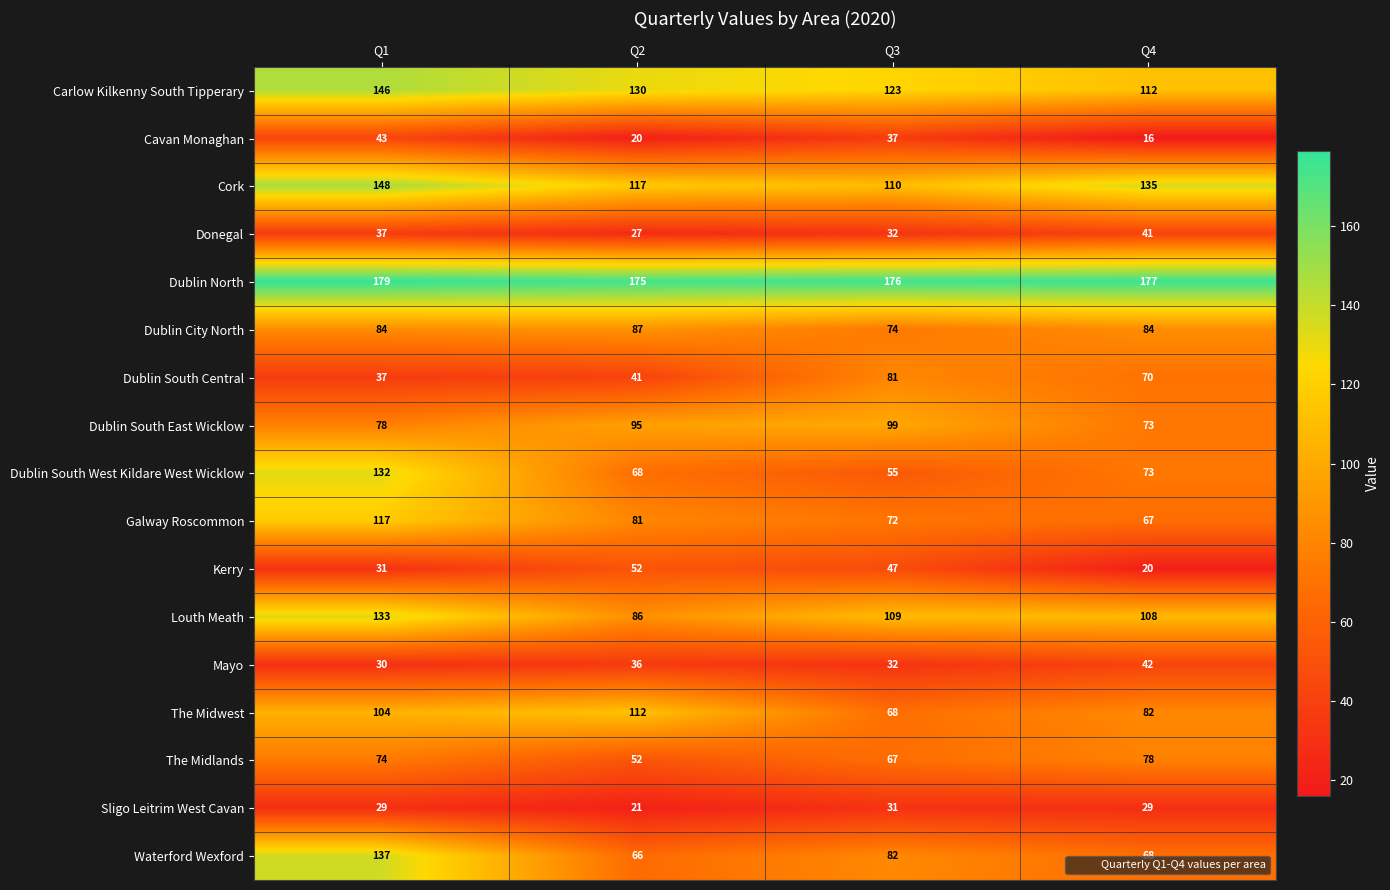

What is the maximum value shown in the chart?

179